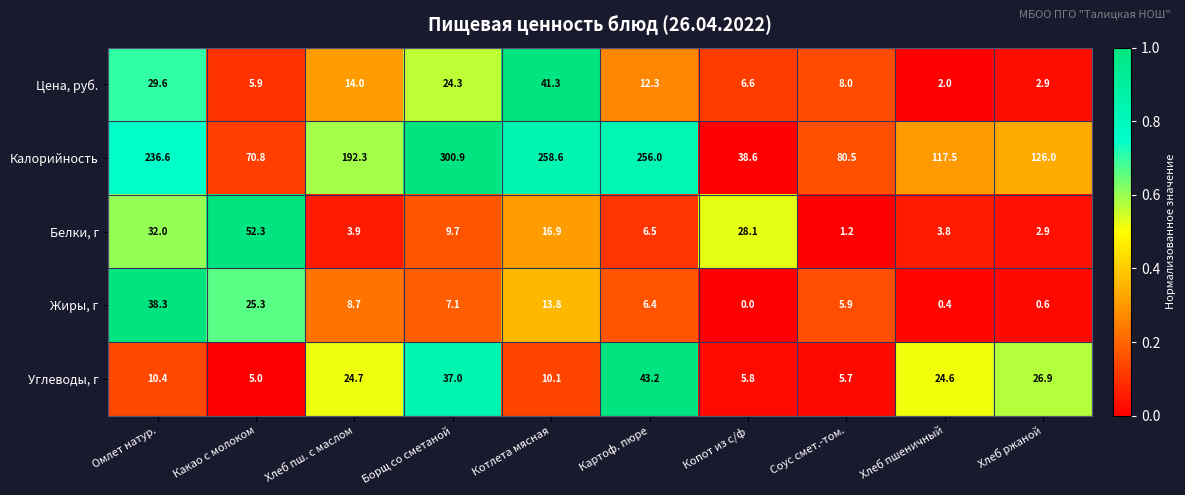

Rank the series at Соус смет.-том. from highest to lowest value.

Калорийность, Цена, руб., Жиры, г, Углеводы, г, Белки, г